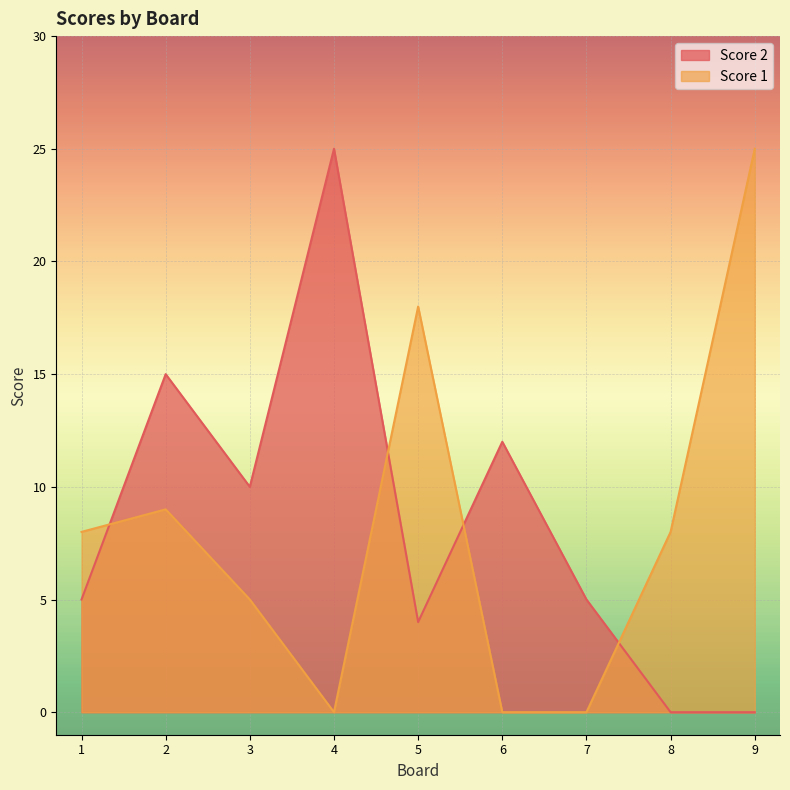

How many intersections are there between Score 1 and Score 2?

4